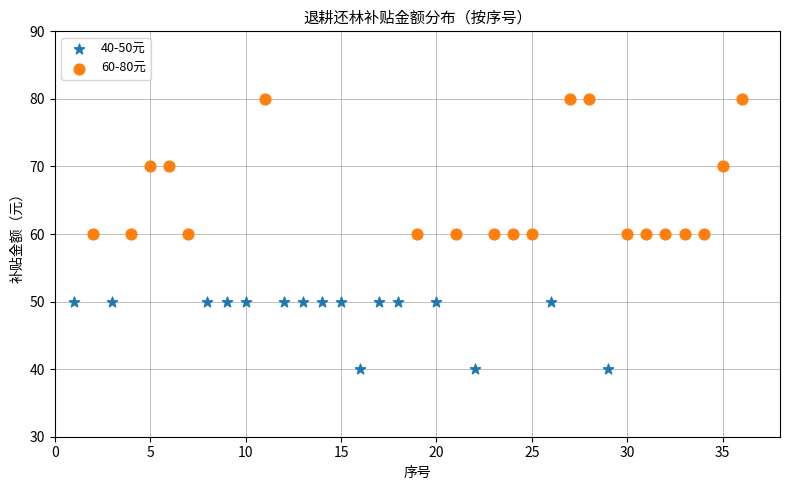

Which series contains the lowest Y value?

40-50元